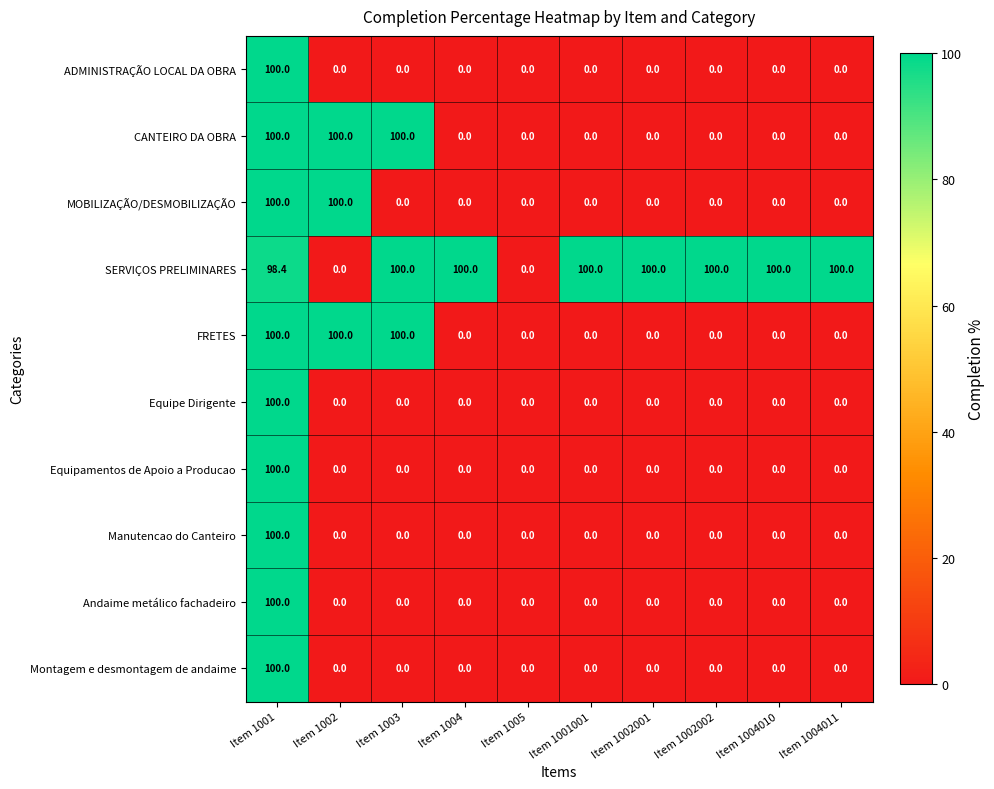

At how many categories does at least one series exceed 78?

9